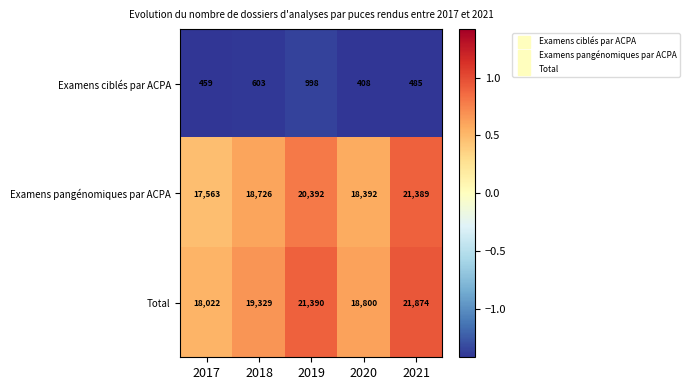

Is it true that Examens pangénomiques par ACPA equals 28451 at 2018?

False